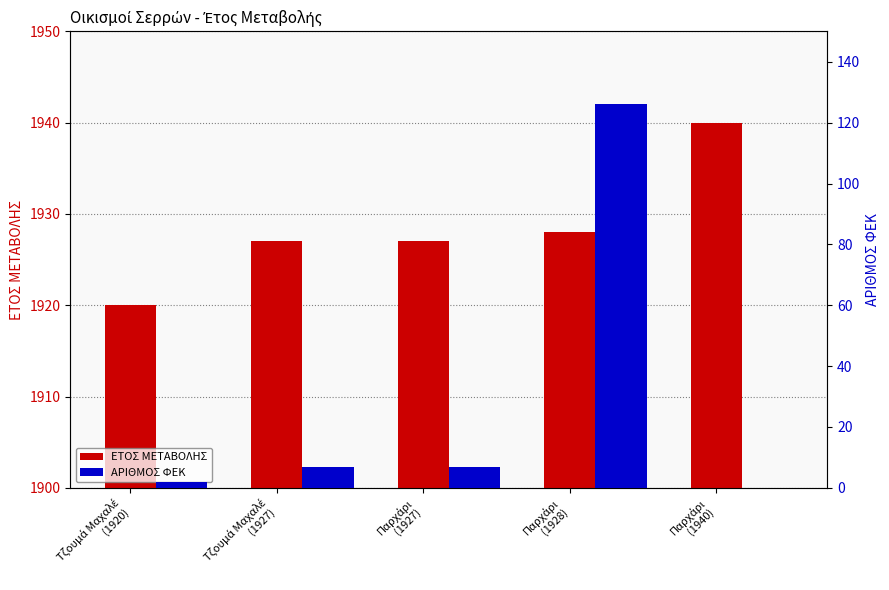

What is the average value of the ΕΤΟΣ ΜΕΤΑΒΟΛΗΣ series?

1928